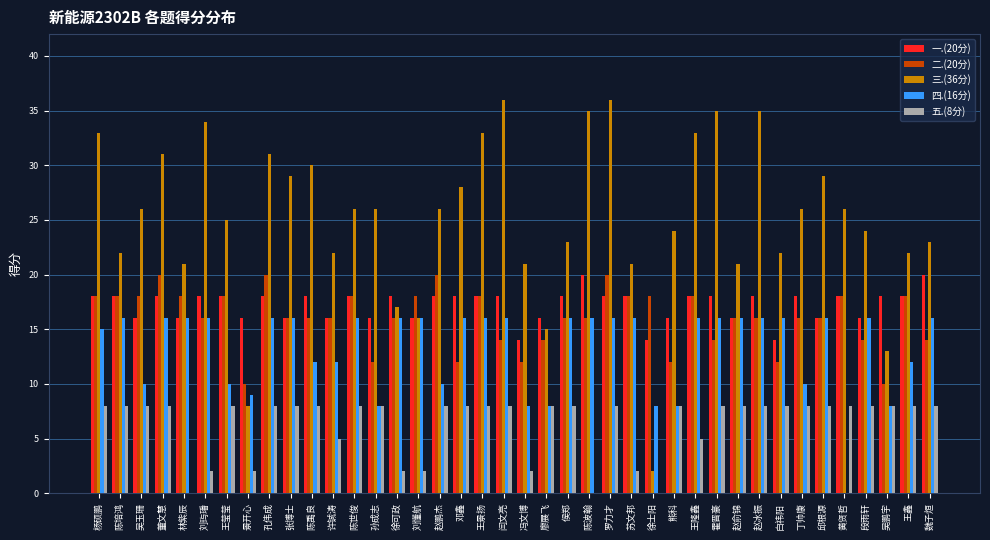

The value of 一.(20分) at 孙成志 is 28. True or false?

False